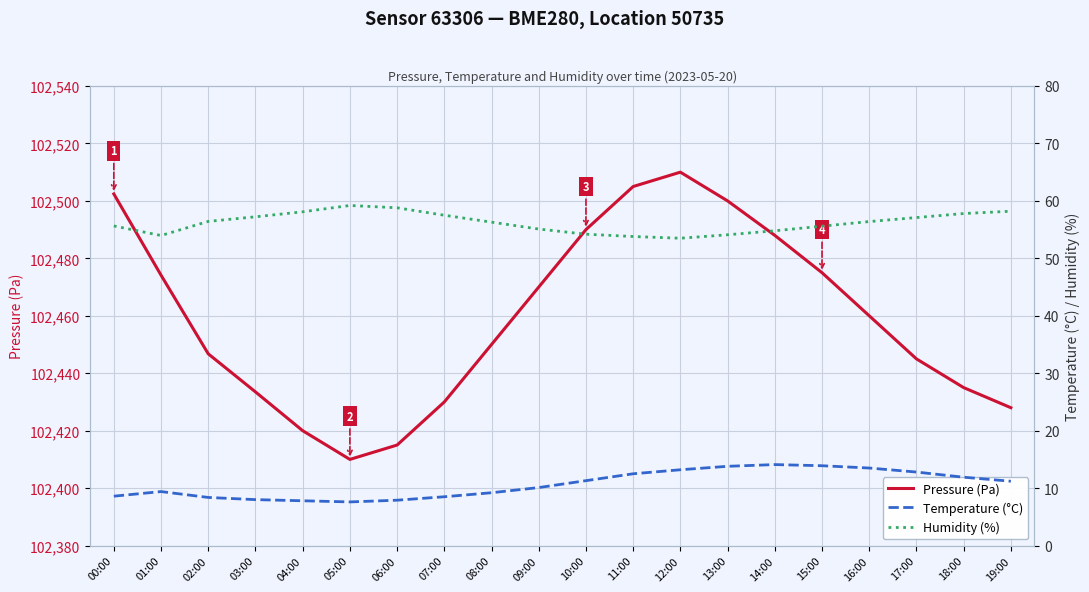

What is the sum of the Temperature (°C) values at 18:00 and 10:00?

23.2